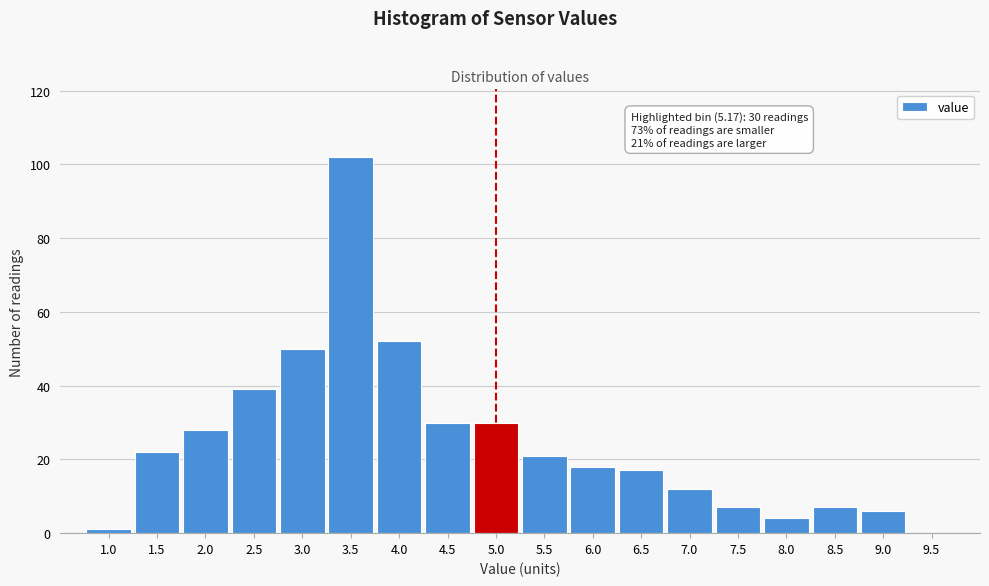

Reading right to left, transcribe all the data shown in this chart.

9.5=0	9.0=6	8.5=7	8.0=4	7.5=7	7.0=12	6.5=17	6.0=18	5.5=21	5.0=30	4.5=30	4.0=52	3.5=102	3.0=50	2.5=39	2.0=28	1.5=22	1.0=1